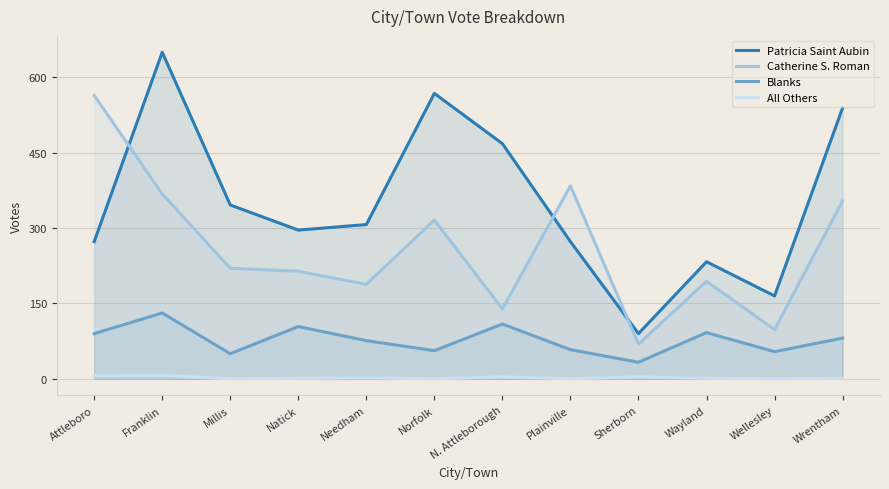

Where is the first local maximum for Blanks?

Franklin